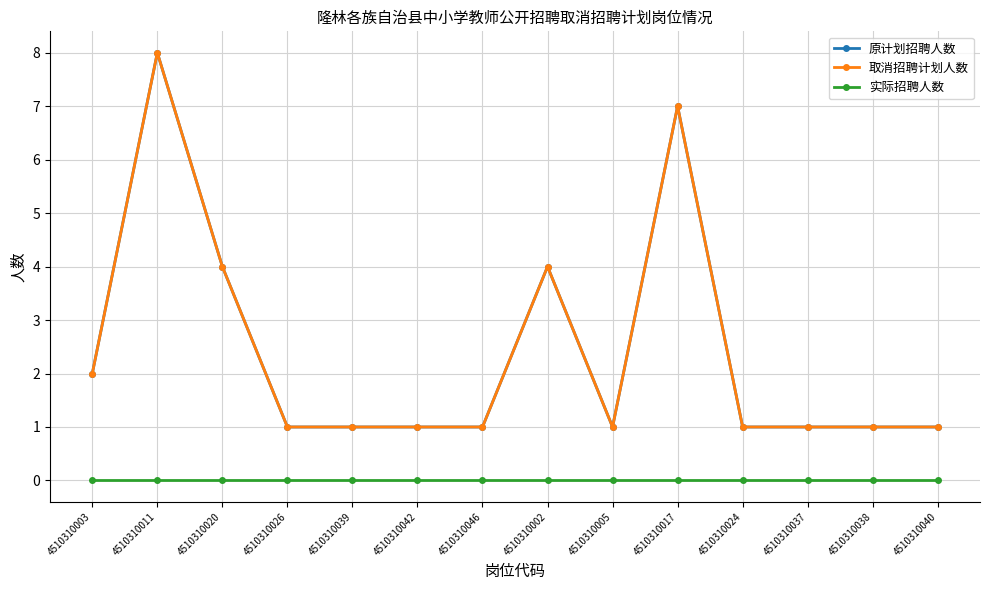

What is the highest value of the 原计划招聘人数 series?

8